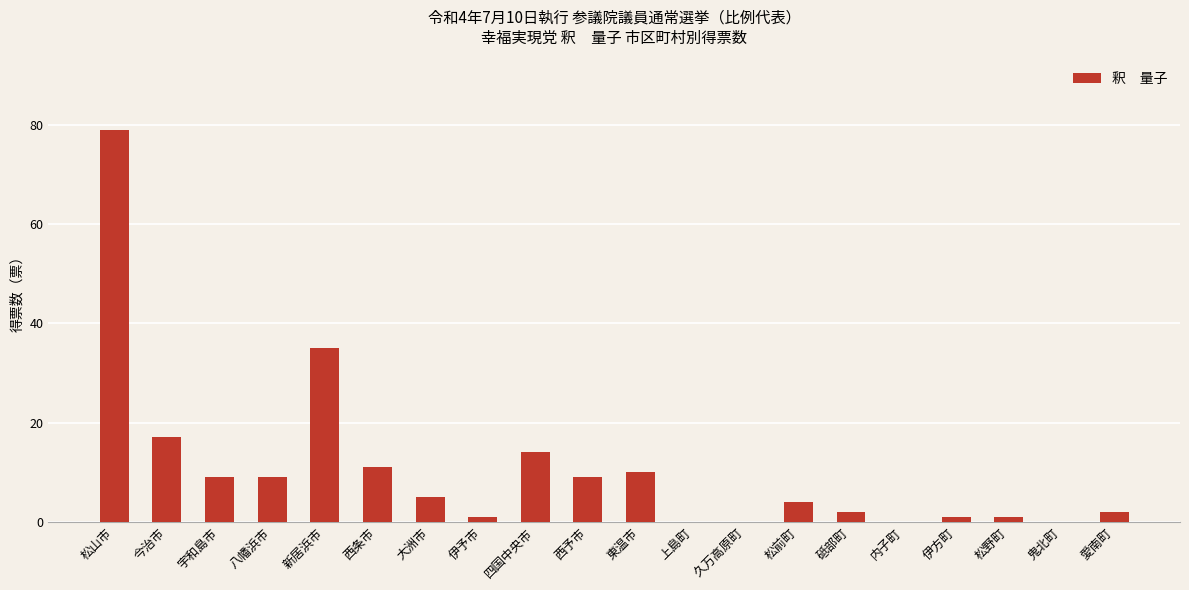

What is the maximum value shown in the chart?

79